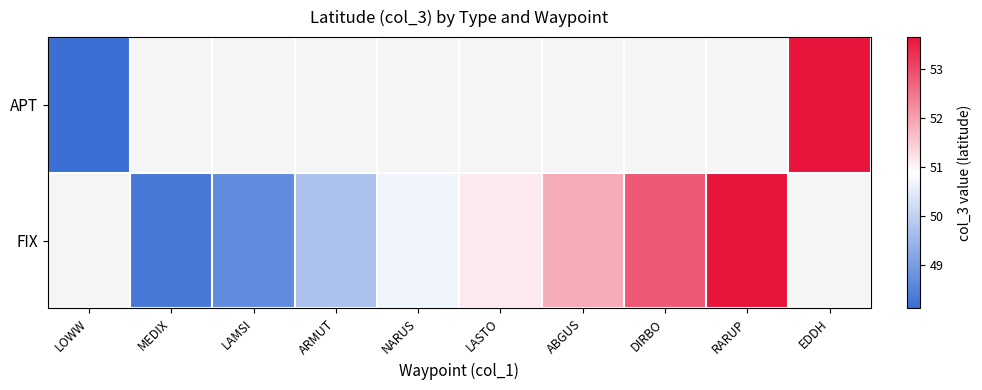

Is the value of FIX at LOWW greater than the value of APT at LAMSI?

No